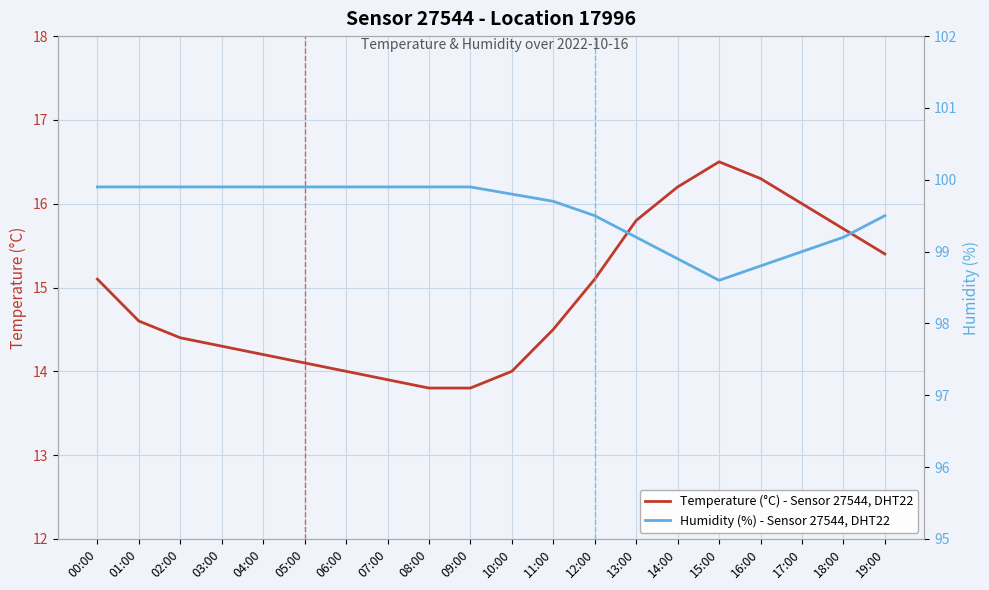

Which category has the highest value in the Temperature (°C) - Sensor 27544, DHT22 series?

15:00